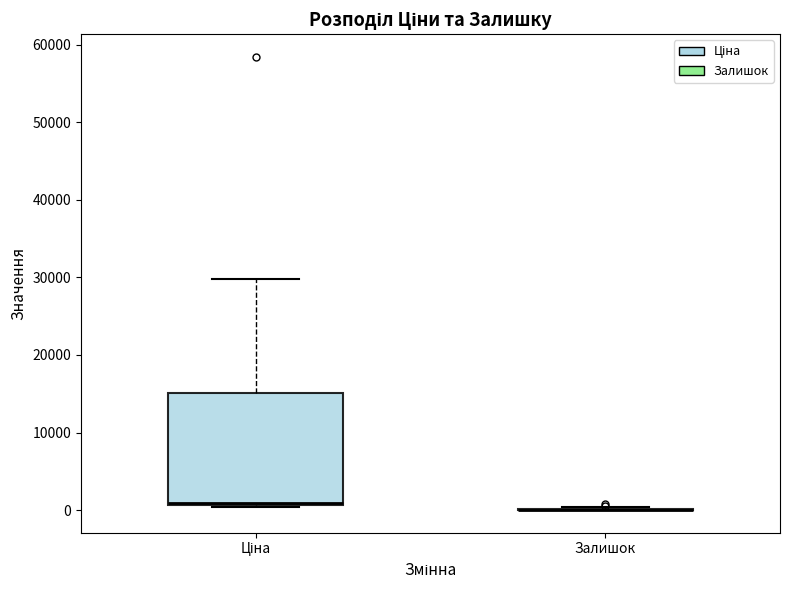

Reading left to right, transcribe this box plot: for each box, give where its median line is, the range the box spans, and where its two whiskers end, as read against the y-axis. The values are not printed on the chart, so give them approximately, as read against the axis.

Ціна: median 1000, box 1000 to 15000, whiskers 0 to 30000
Залишок: box collapsed to a line at 0, whiskers 0 to 0